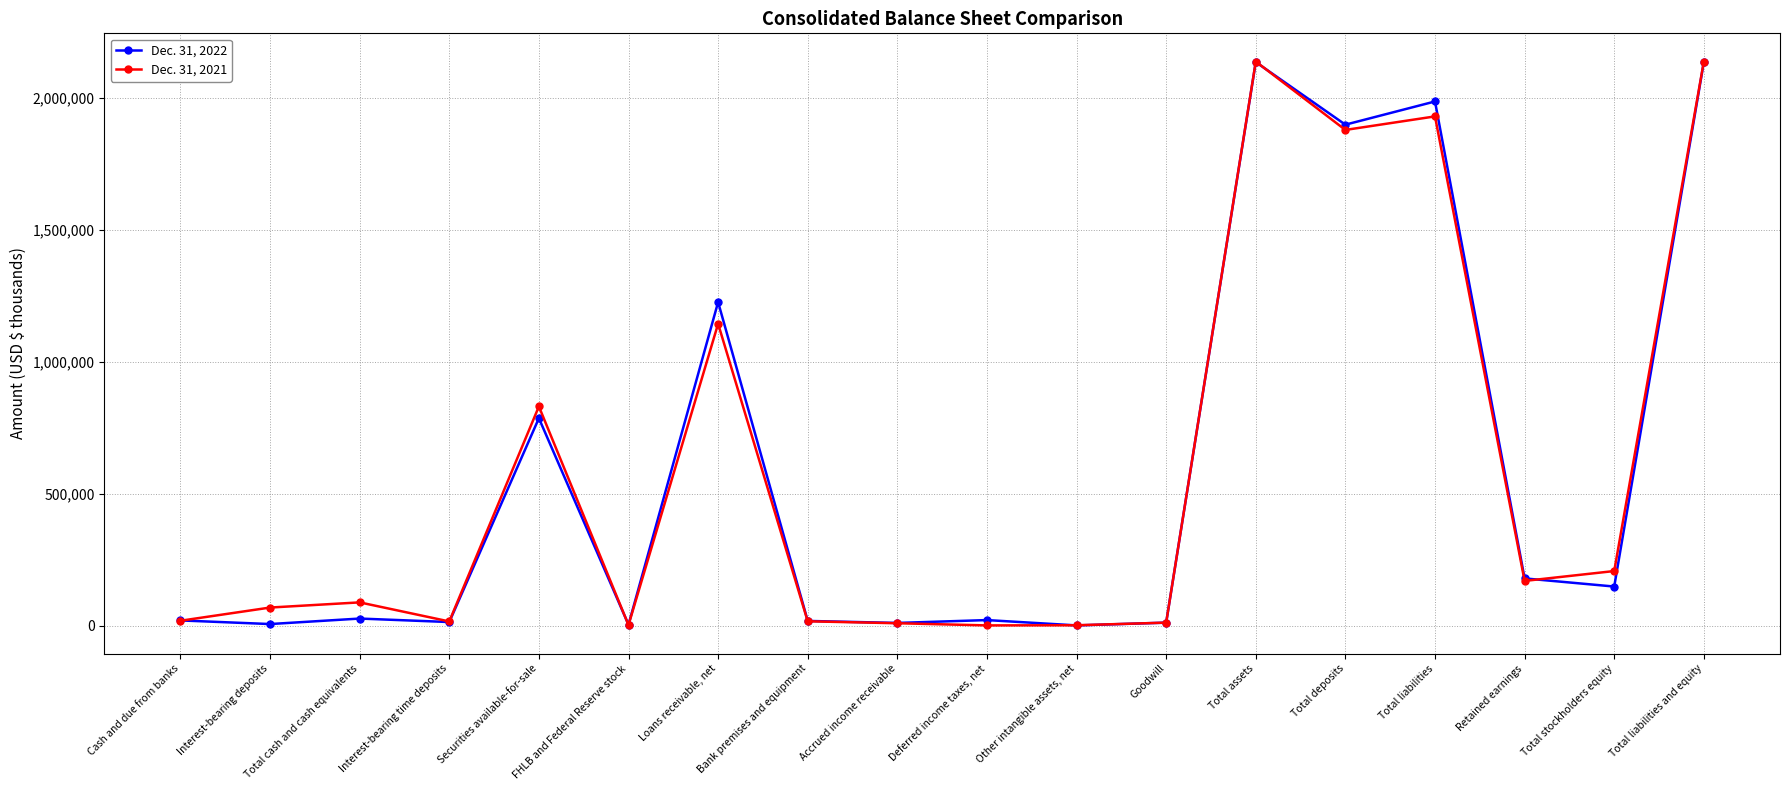

Read the Dec. 31, 2022 value at Total deposits, to the nearest 100.

1898000